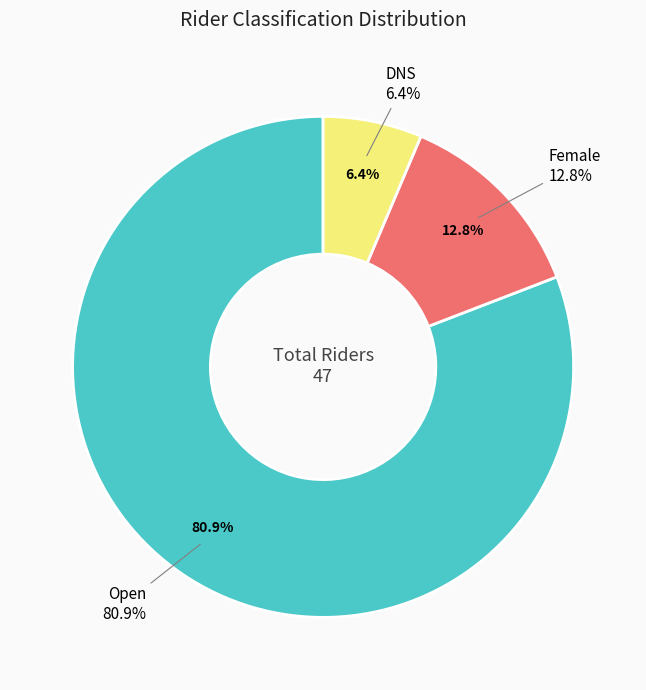

True or false: DNS accounts for 21% of the total.

False